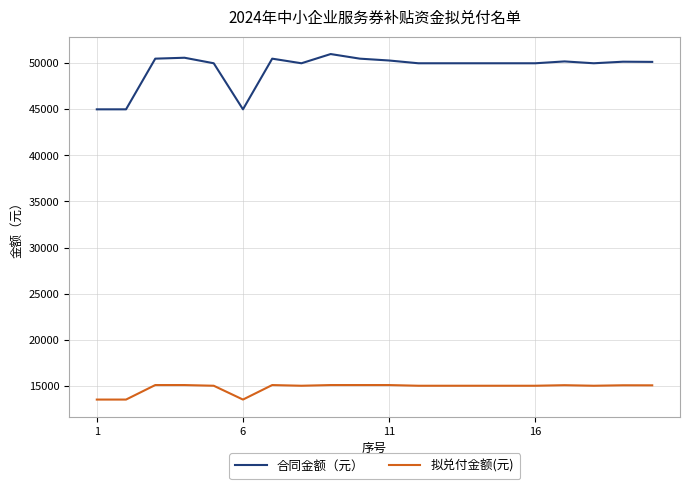

True or false: 合同金额（元） and 拟兑付金额(元) intersect in this chart.

False